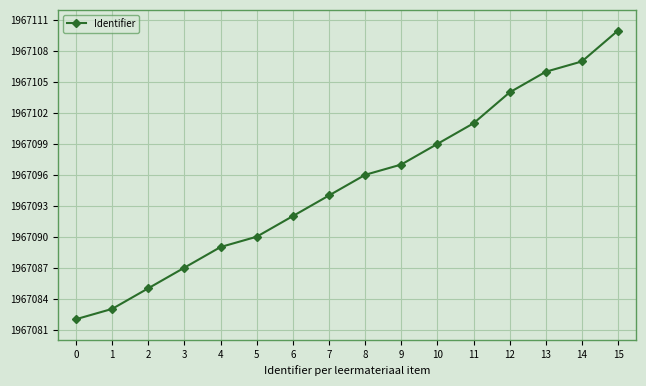

Does the chart have visible grid lines?

Yes